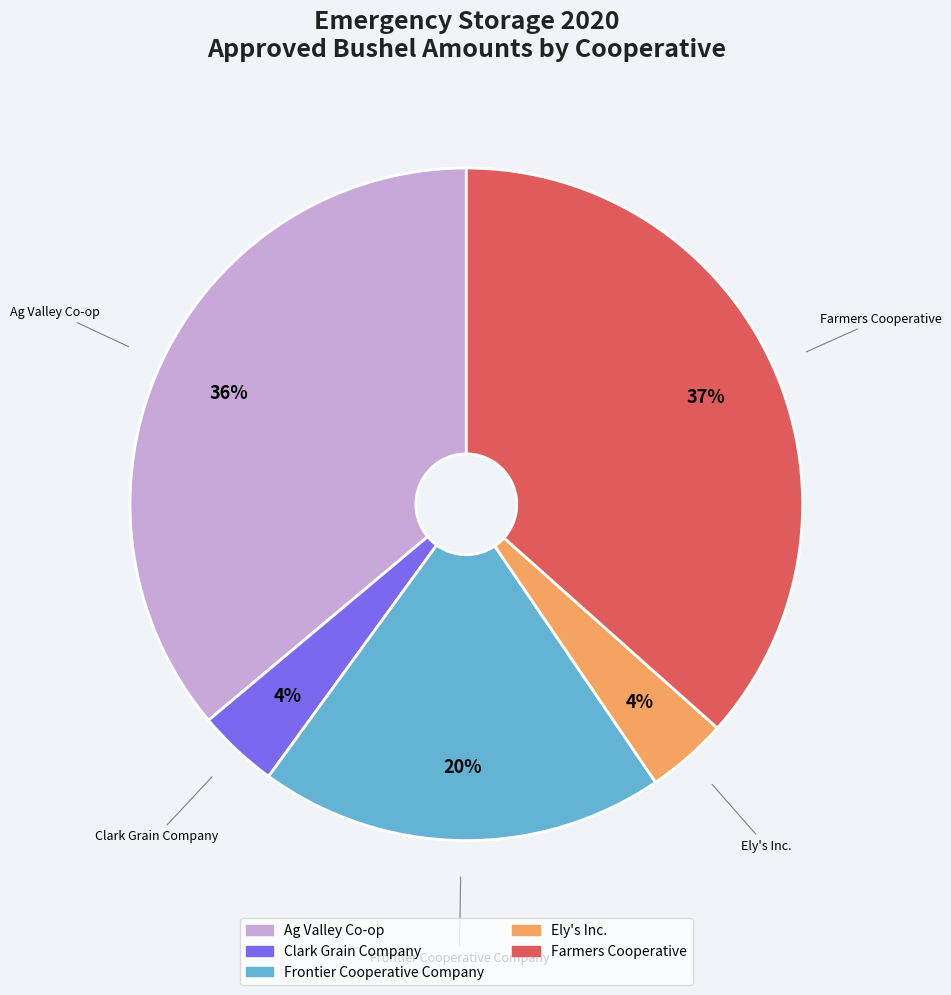

Is there a majority slice in this chart?

No